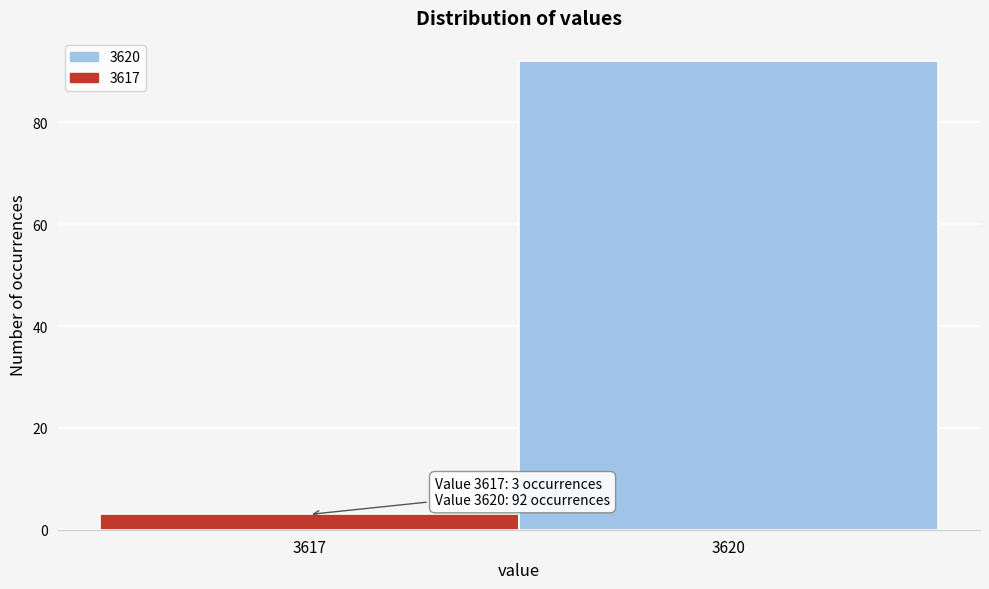

Reading left to right, transcribe all the data shown in this chart.

3	92